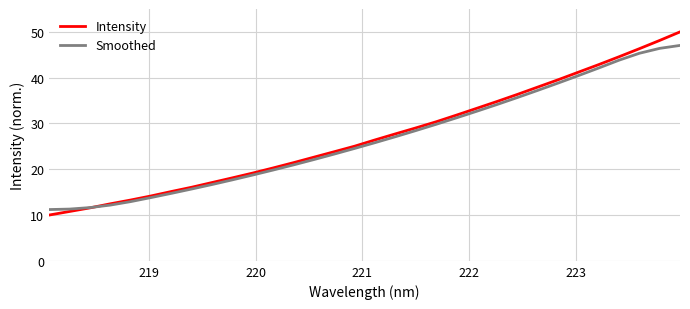

Is this an area chart (filled region under the line)?

No